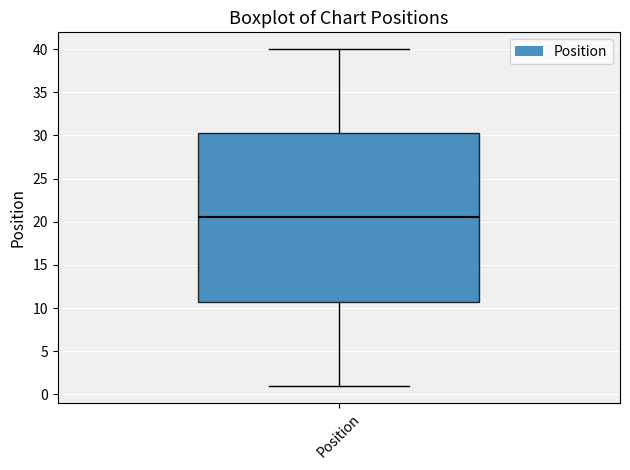

Transcribe this box plot: give where the median line is, the range the box spans, and where the two whiskers end, as read against the y-axis. The values are not printed on the chart, so give them approximately, as read against the axis.

median 20.5, box 11.0 to 30.5, whiskers 1.0 to 40.0